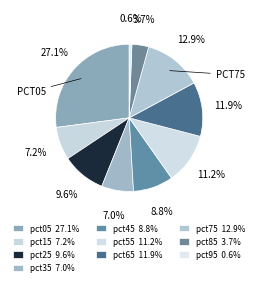

Count the number of slices in the pie.

10